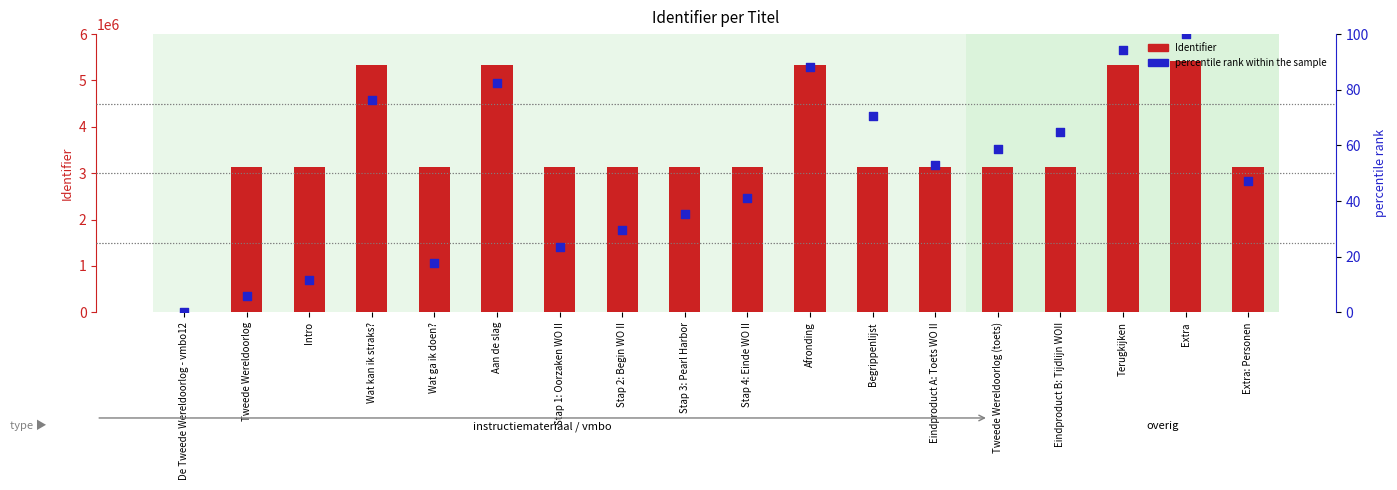

Which series contains the highest Y value?

Identifier